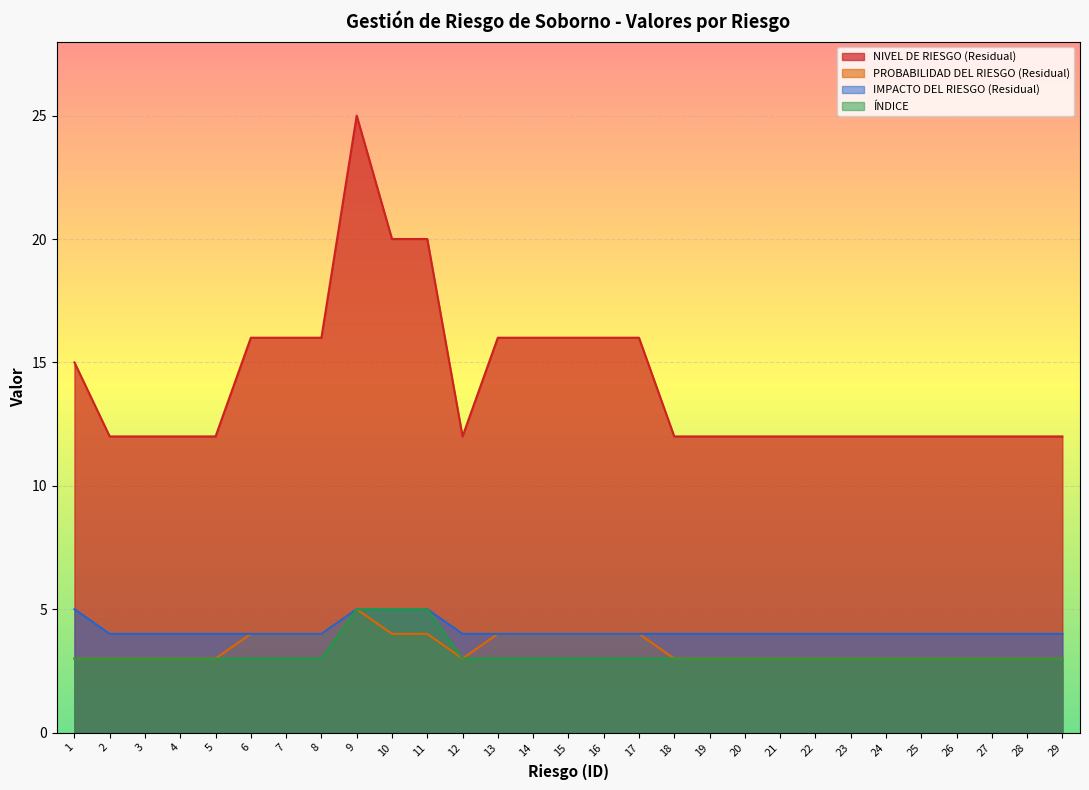

At which category is the sum across all series the highest?

9